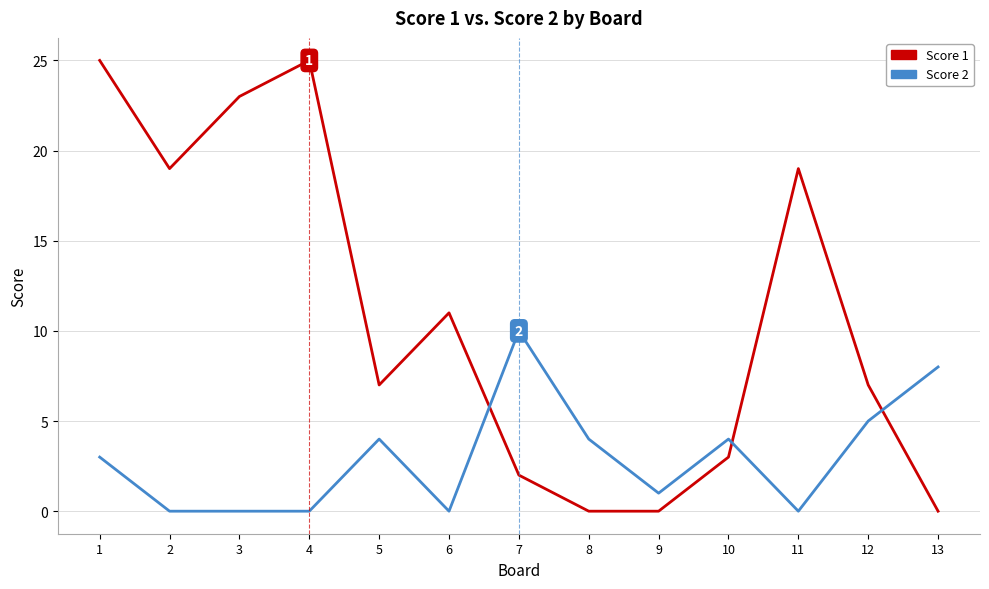

Between 3 and 13, which series saw the biggest shift?

Score 1